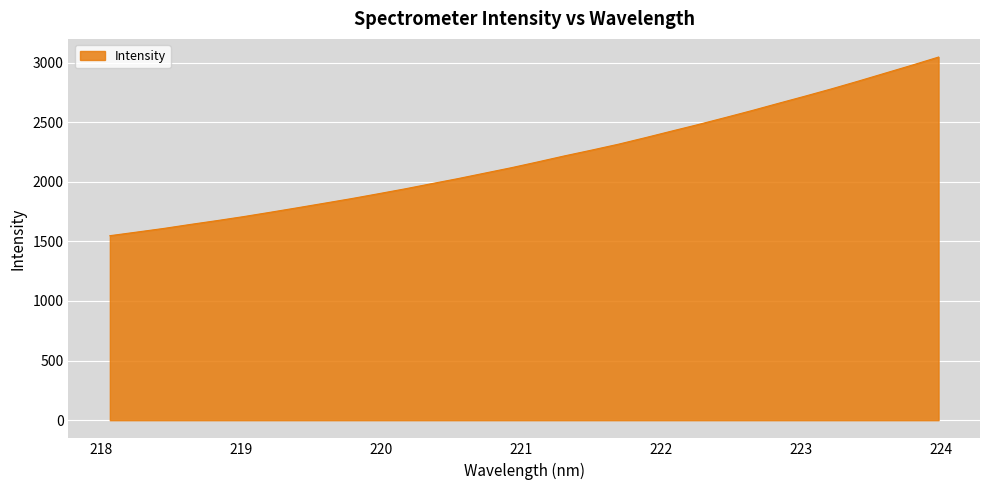

What is the smallest value displayed?

1547.6